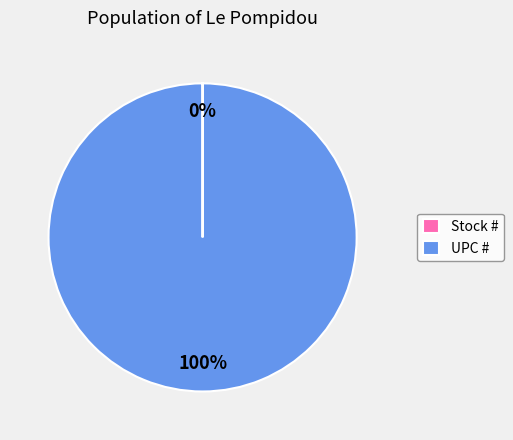

The UPC # slice represents 100% of the pie. True or false?

True